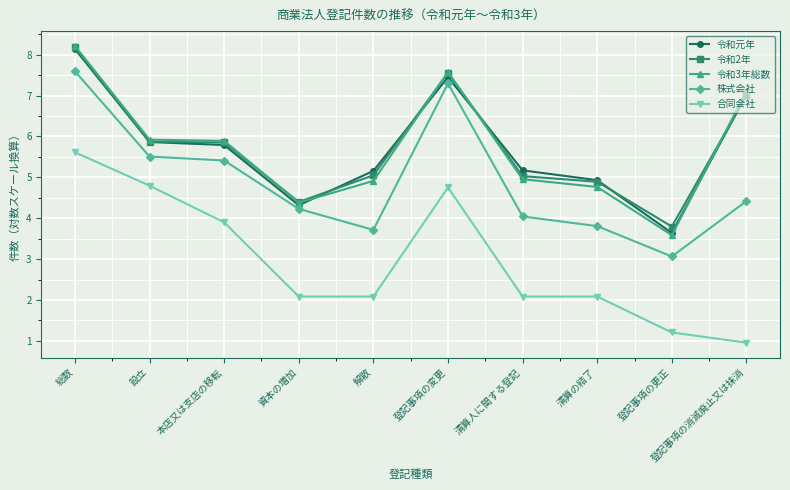

What is the total value across all series at 清算人に関する登記?

21.3